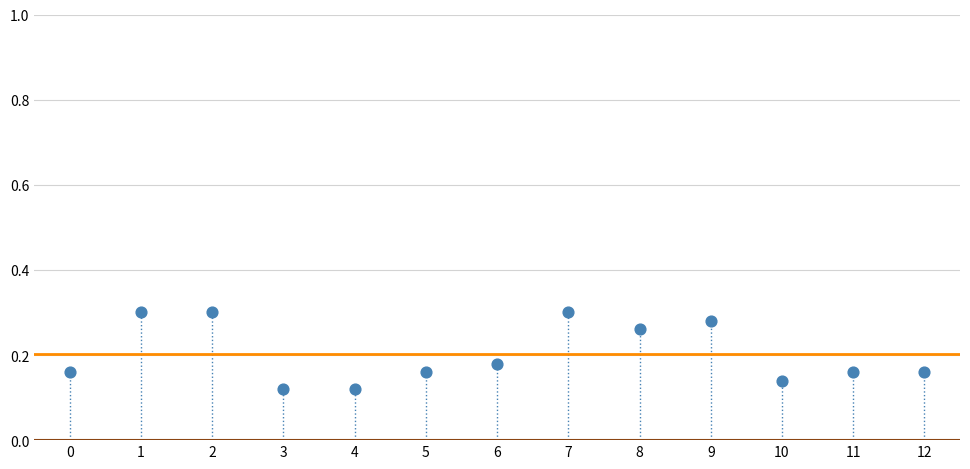

How many data points are displayed?

13